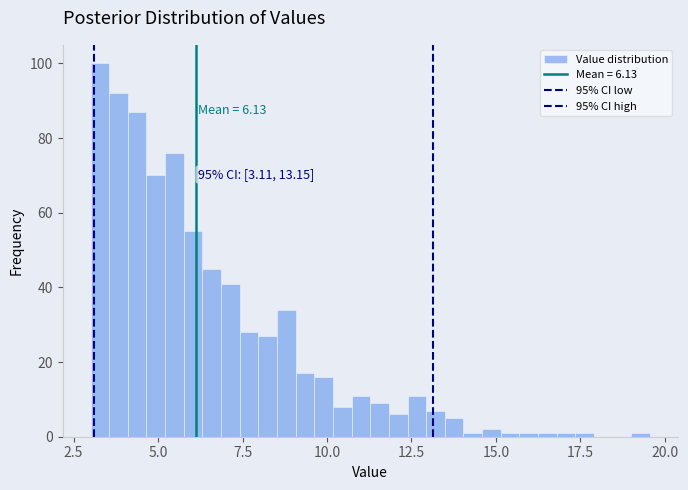

Around what value on the x-axis is the tallest bar? Give the approximate position of its centre, as read against the axis.

3.5